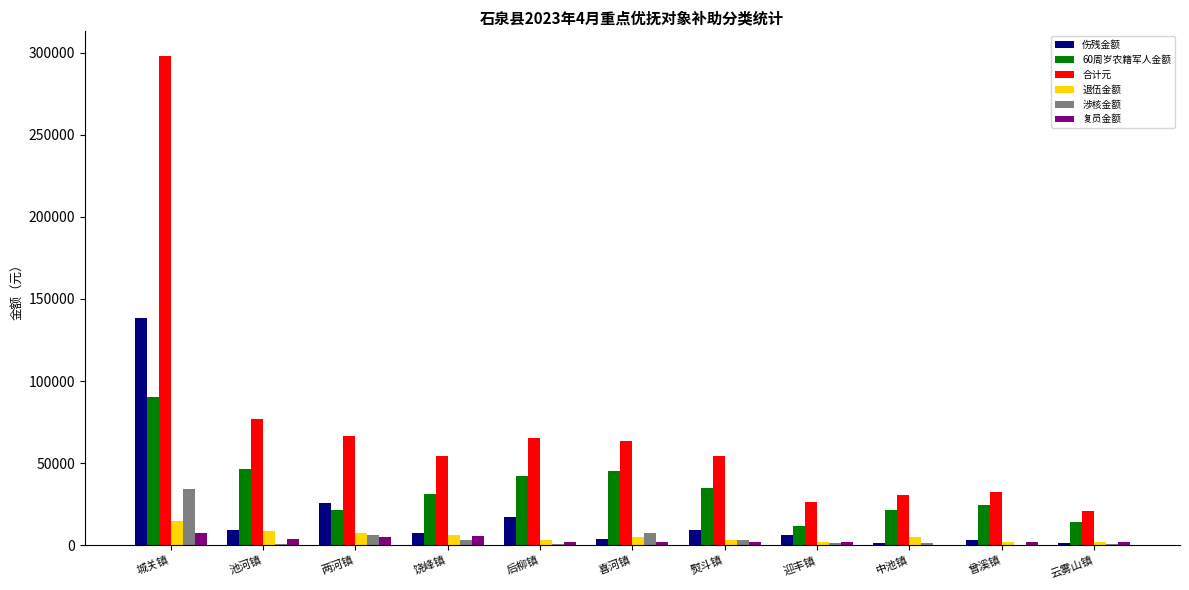

What is the sum of all 复员金额 values?

33553.3